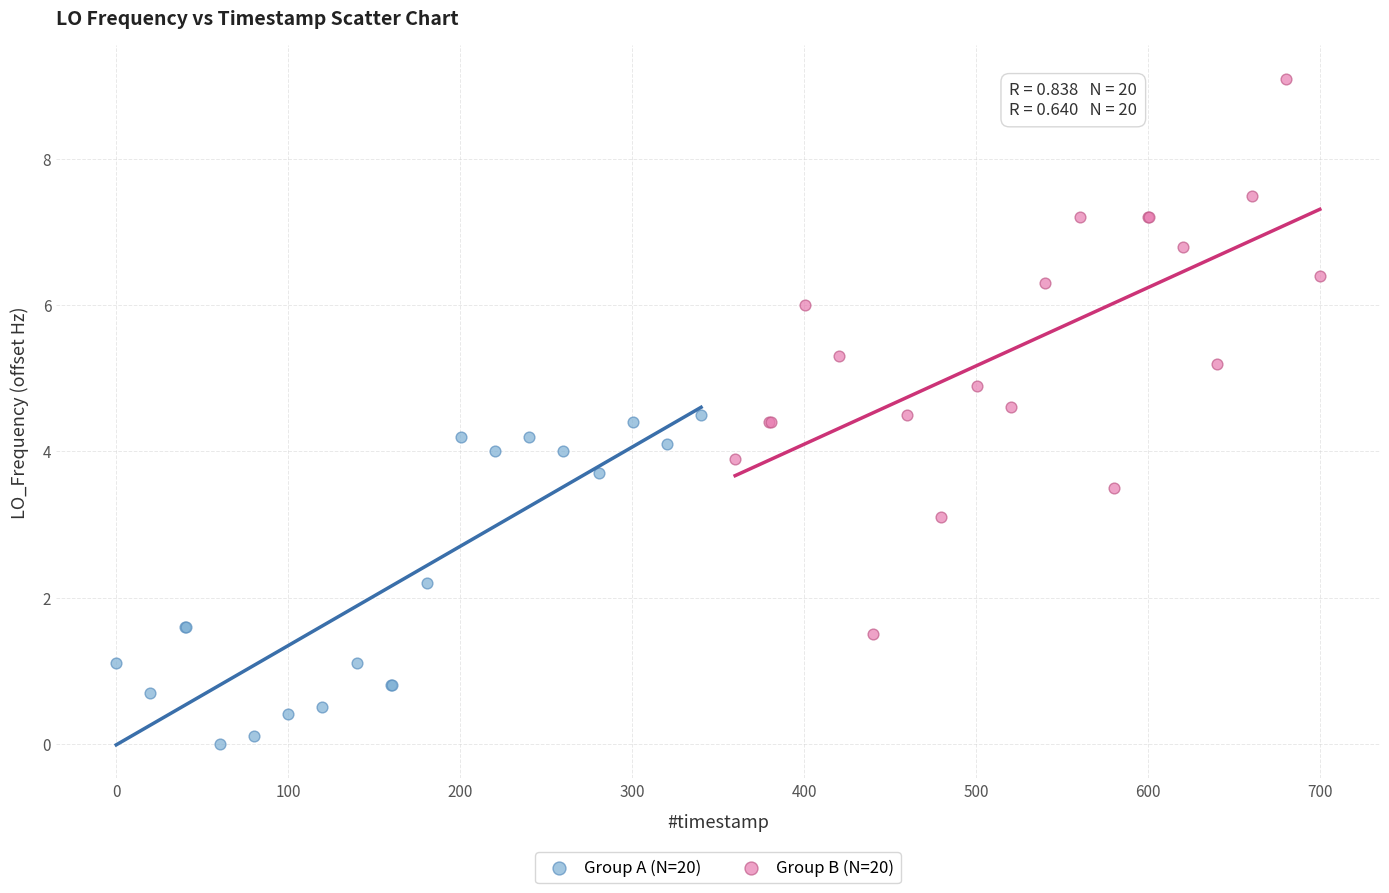

Which series has the widest spread of Y values?

Group B (N=20)